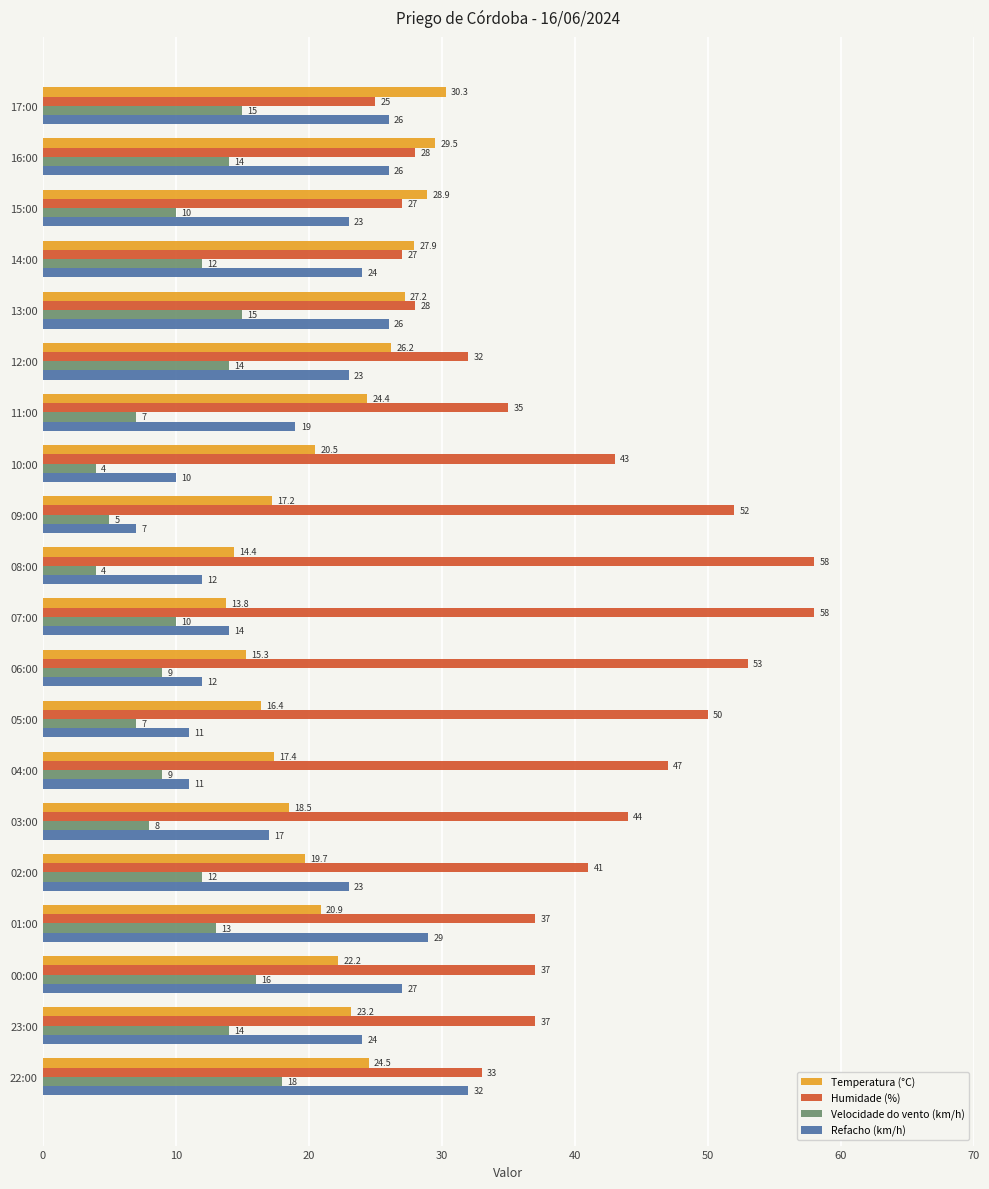

The Temperatura (°C) series shows 26.2 at 12:00. True or false?

True